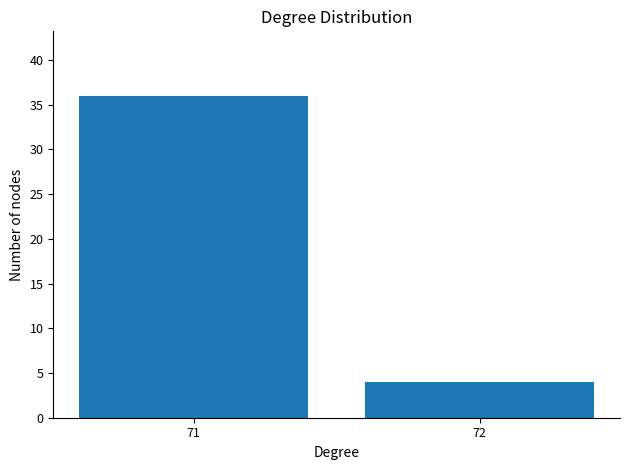

What is the change in value from 71 to 72?

-32